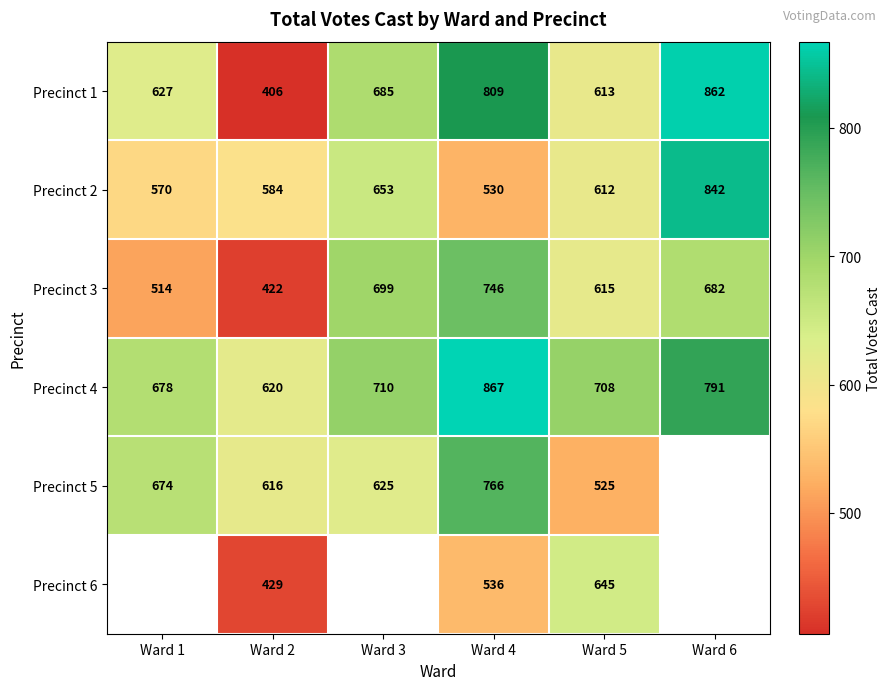

What is the sum of the Precinct 4 values at Ward 6 and Ward 4?

1658